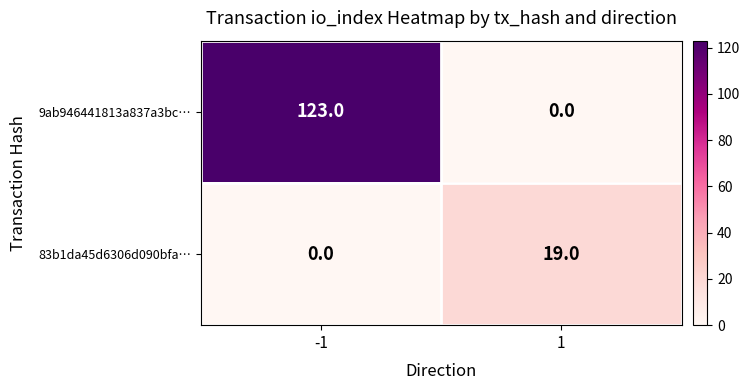

Read the 83b1da45d6306d090bfa… value at 1.

19